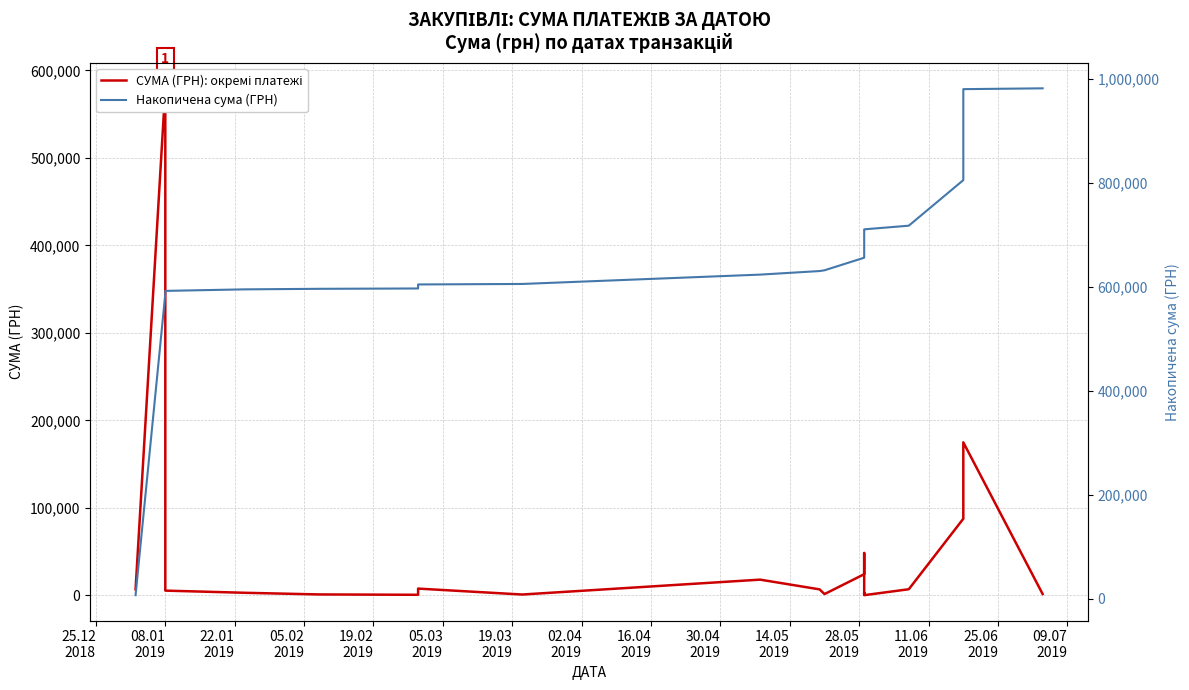

Which series has the largest total across all categories?

Накопичена сума (ГРН)